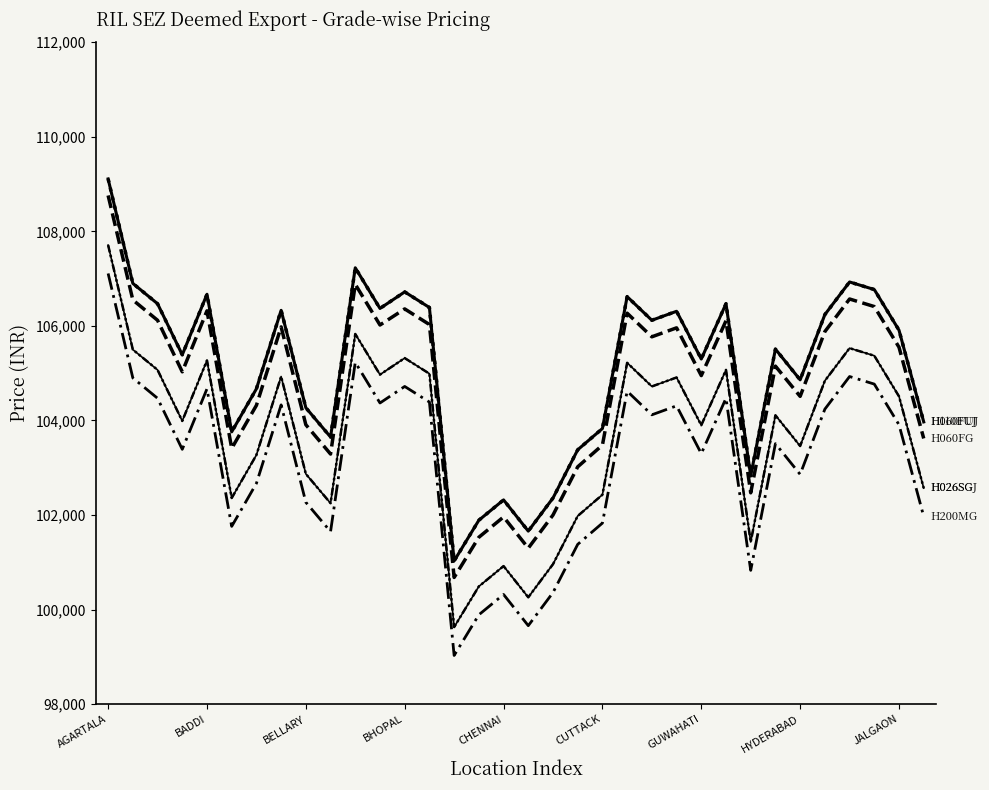

The H200MG series shows 104900 at BADDI. True or false?

True